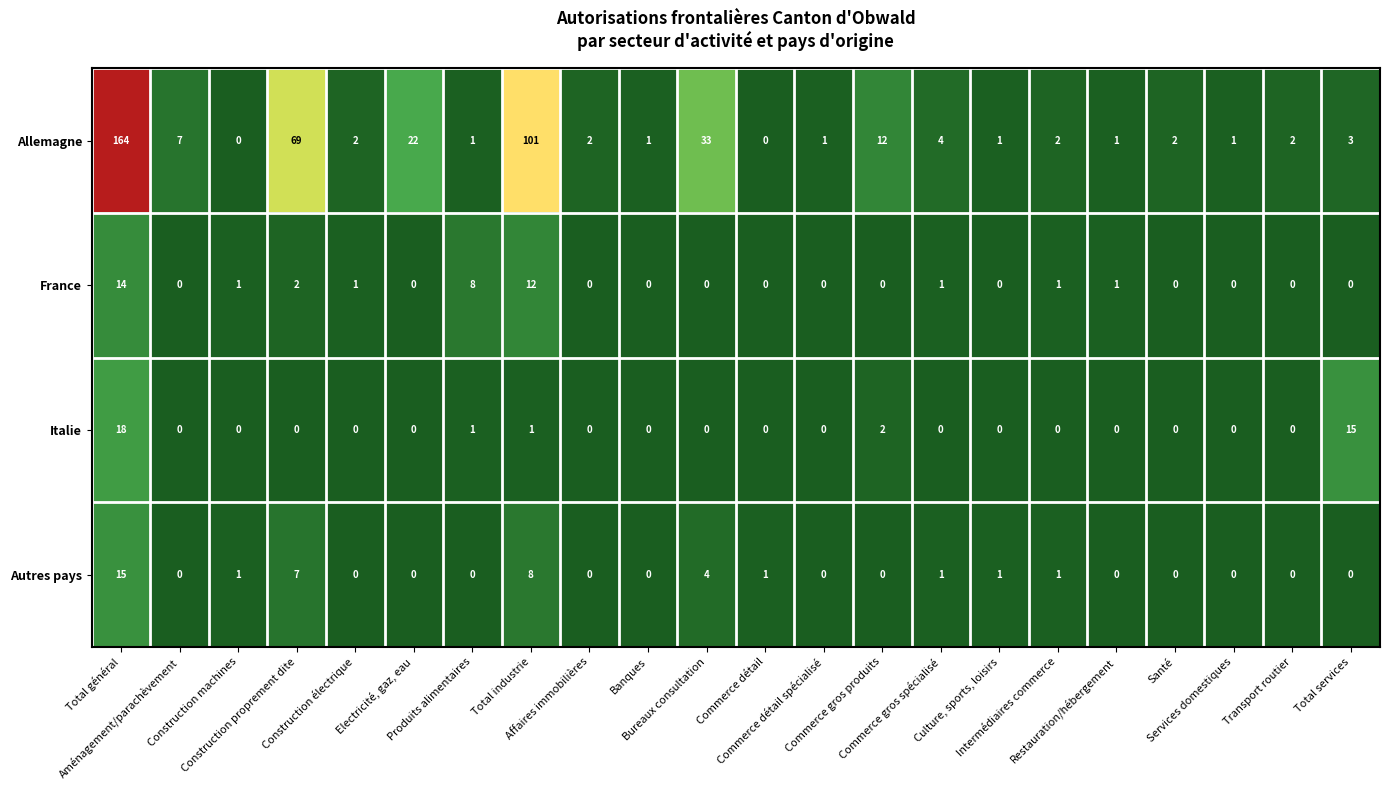

List the series in order of their peak value, highest first.

Allemagne, Italie, Autres pays, France